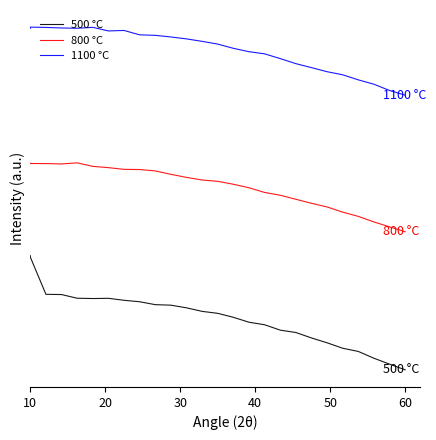

Is this an area chart (filled region under the line)?

No